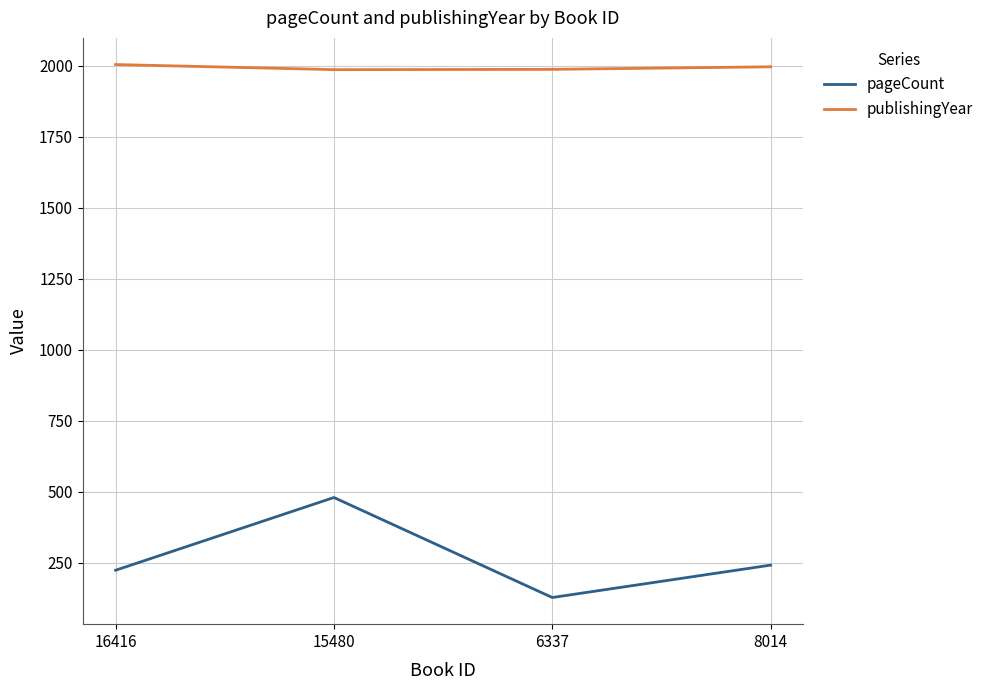

Count the number of categories in the chart.

4